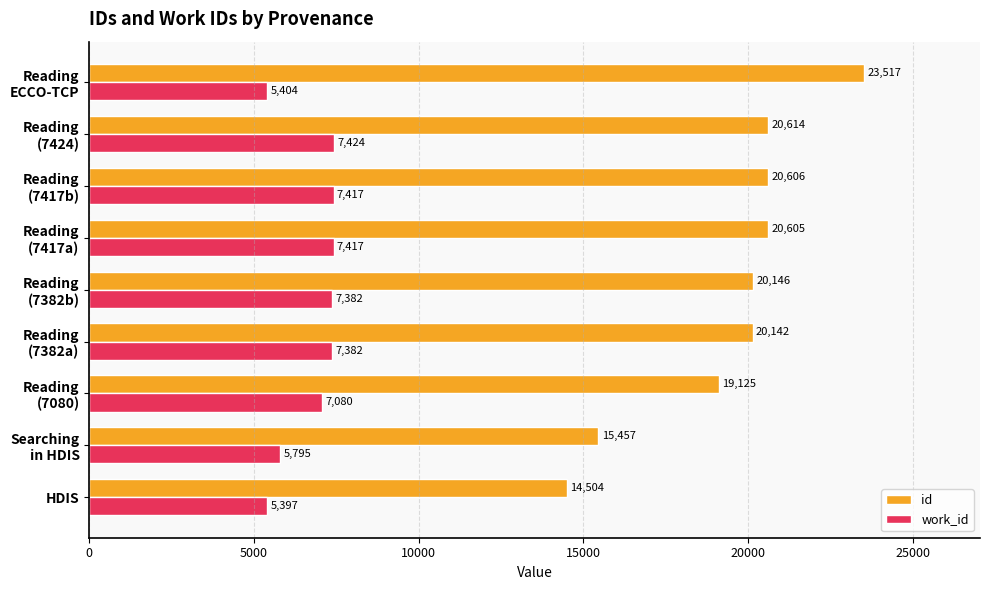

At how many categories does at least one series exceed 16075?

7